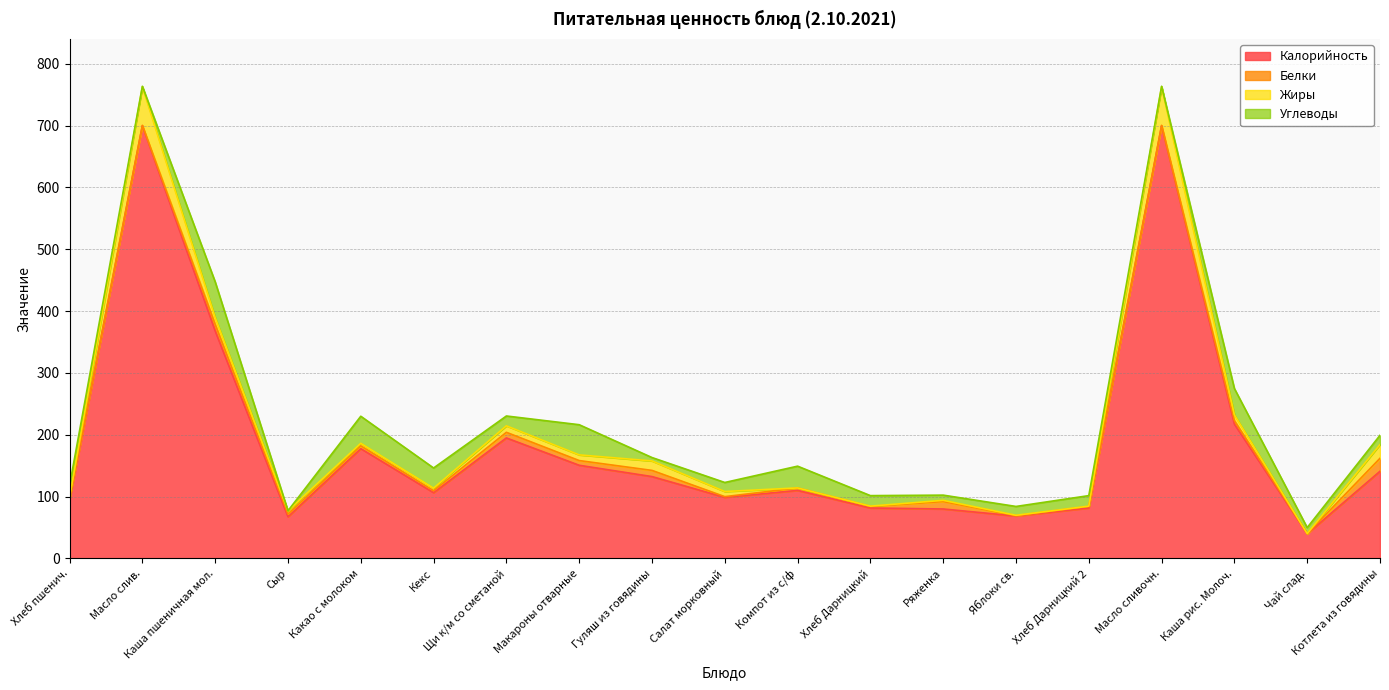

At which category does Калорийность reach its first local peak?

Масло слив.